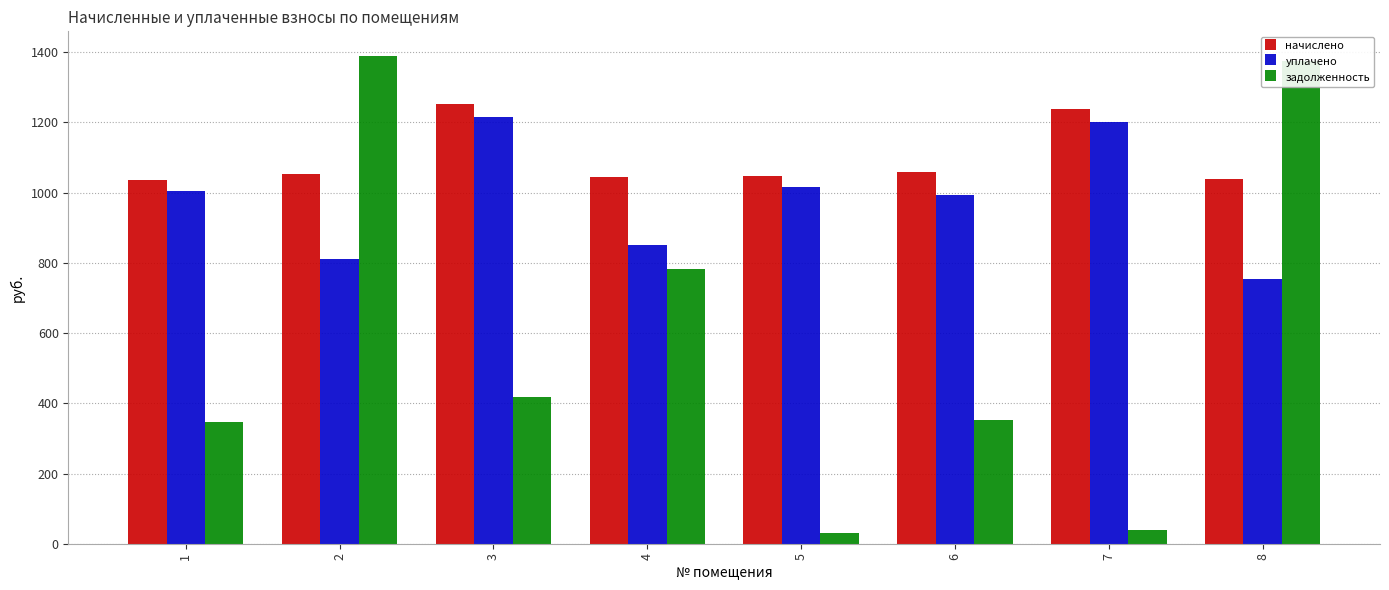

How many values in the задолженность series exceed 417?

4